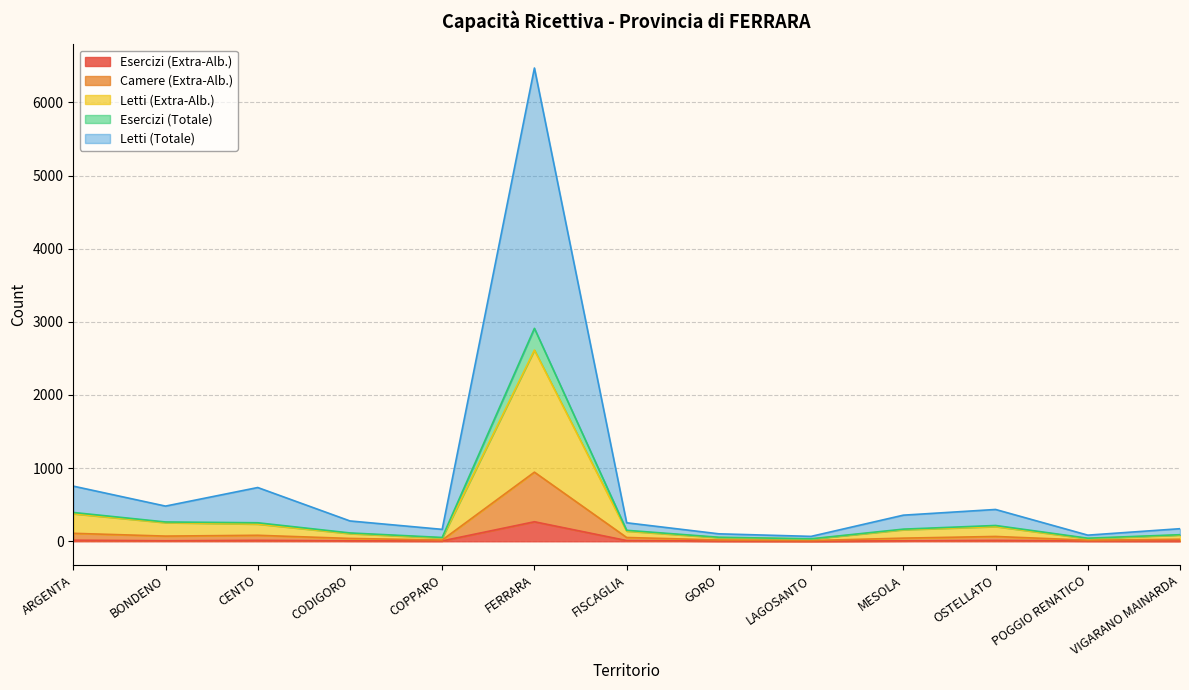

Which series has the largest range (max minus min)?

Letti (Totale)